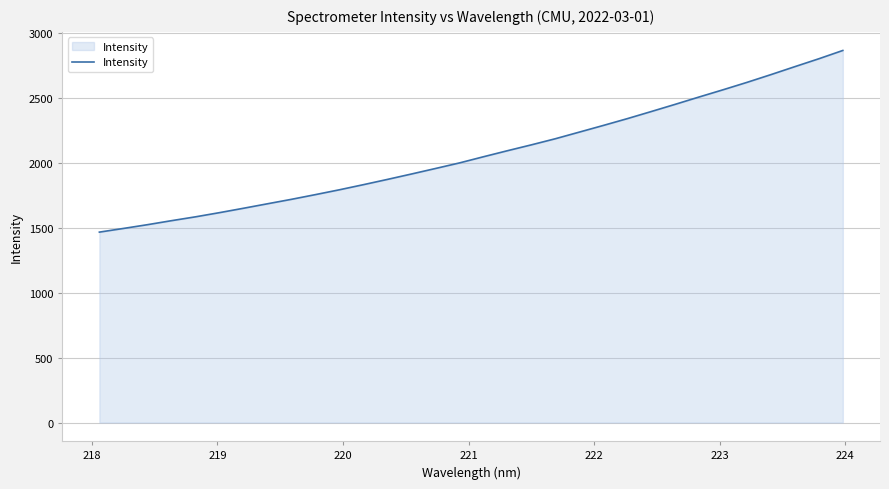

What is the maximum value shown in the chart?

2862.2